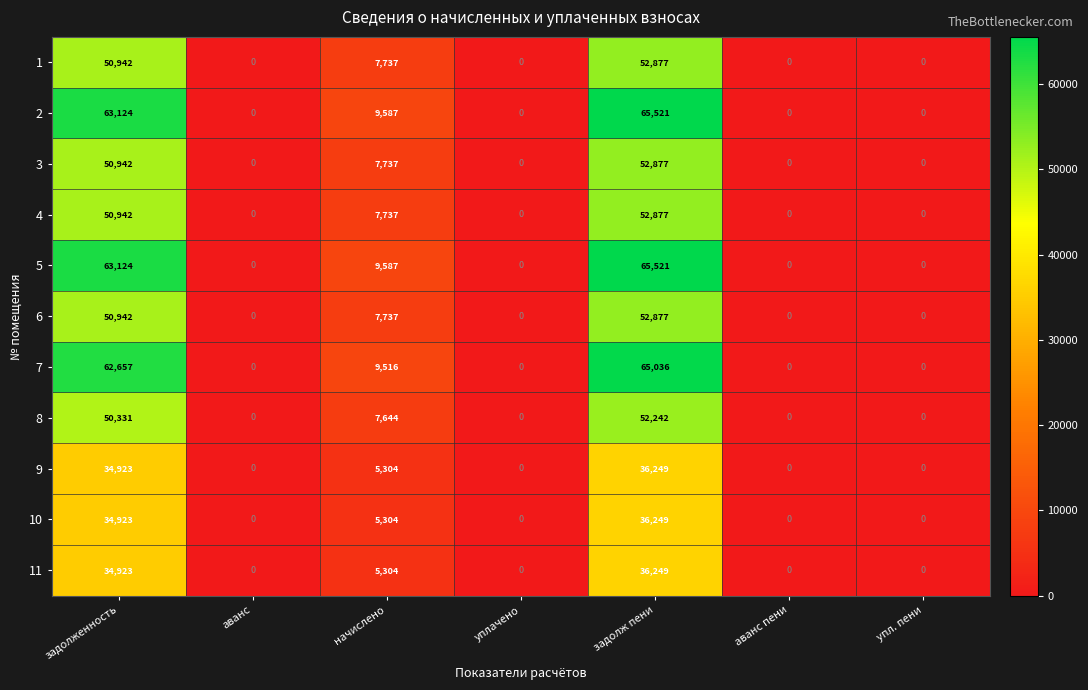

What is the difference between the maximum and minimum values in the 9 series?

36249